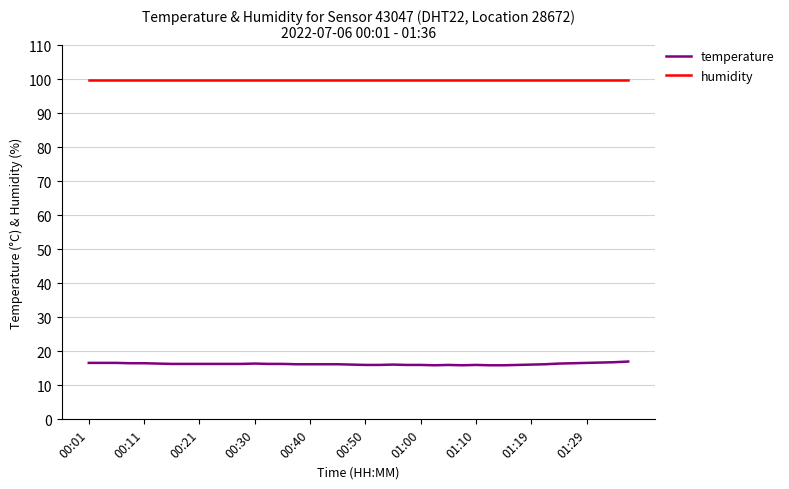

Rank the series by their maximum value, from highest to lowest.

humidity, temperature